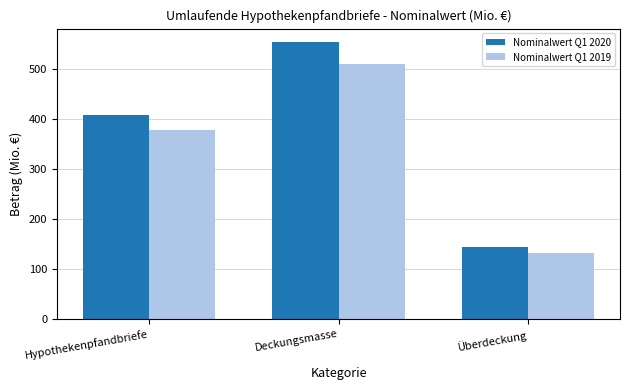

What is the smallest value displayed?

132.2